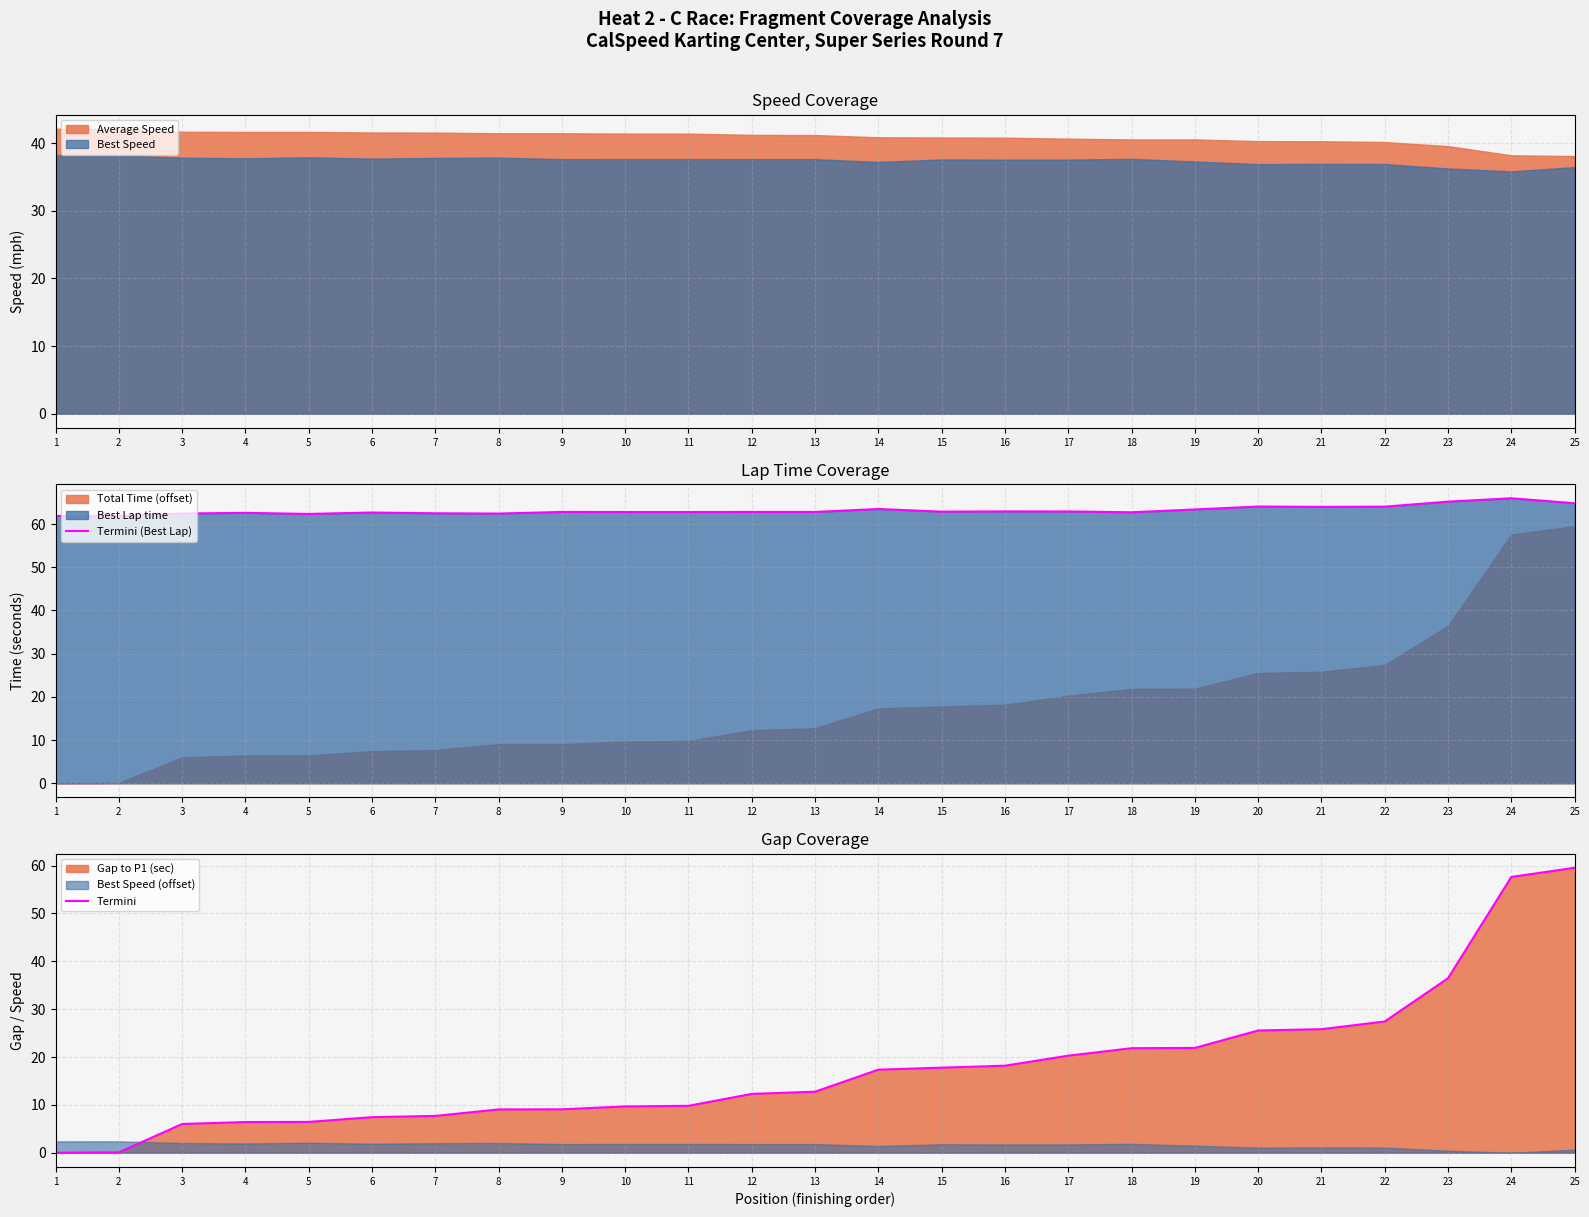

The value of Termini (Best Lap) at 16 is 63.0. True or false?

True